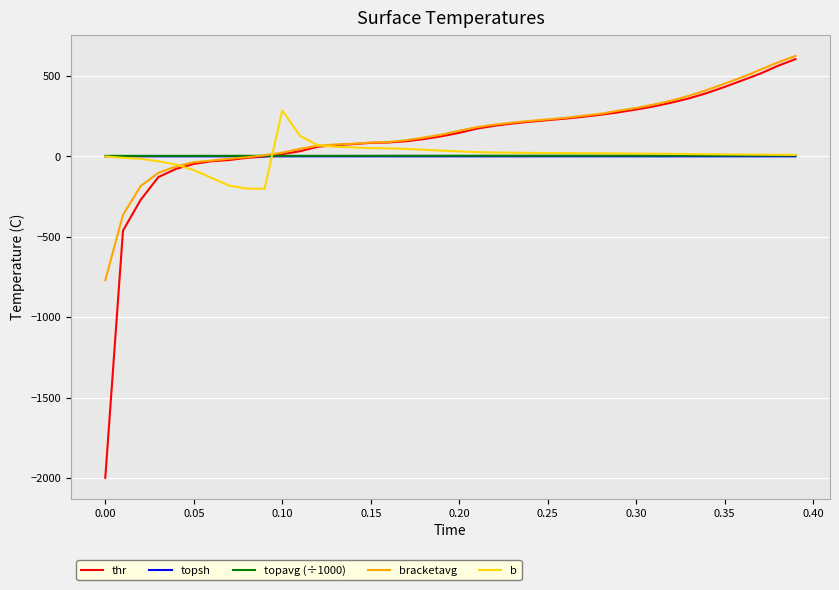

Which series has the largest range (max minus min)?

thr